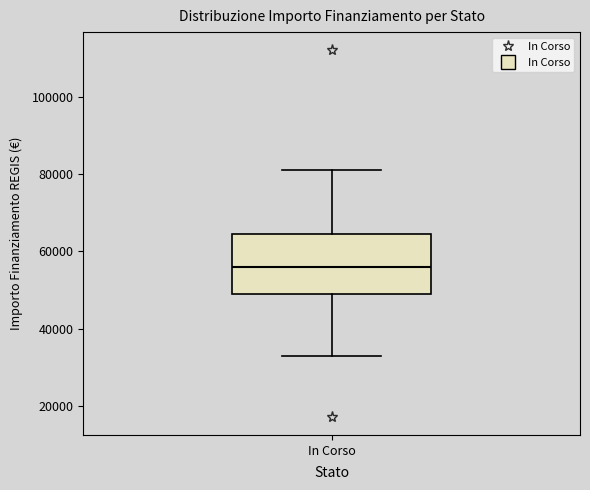

Transcribe this box plot: give where the median line is, the range the box spans, and where the two whiskers end, as read against the y-axis. The values are not printed on the chart, so give them approximately, as read against the axis.

median 56000, box 50000 to 64000, whiskers 32000 to 80000